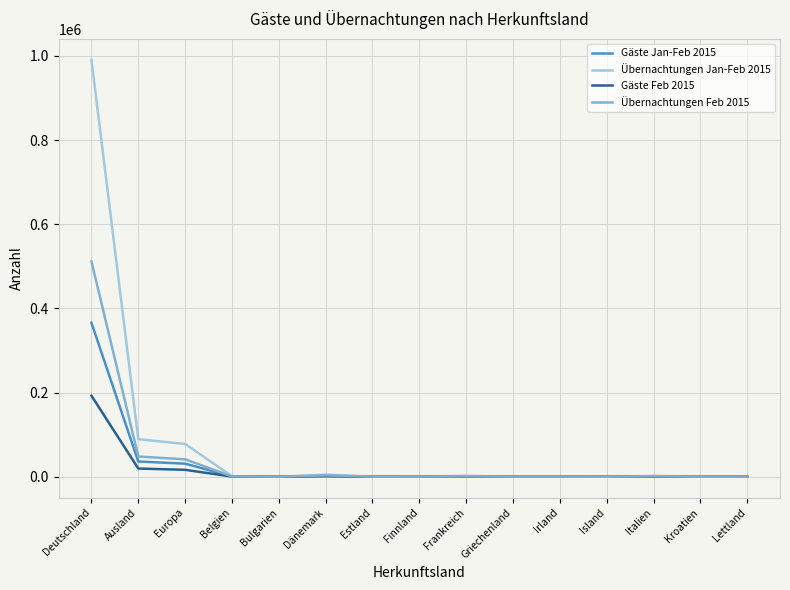

What is the difference between the highest and lowest values at Belgien?

889